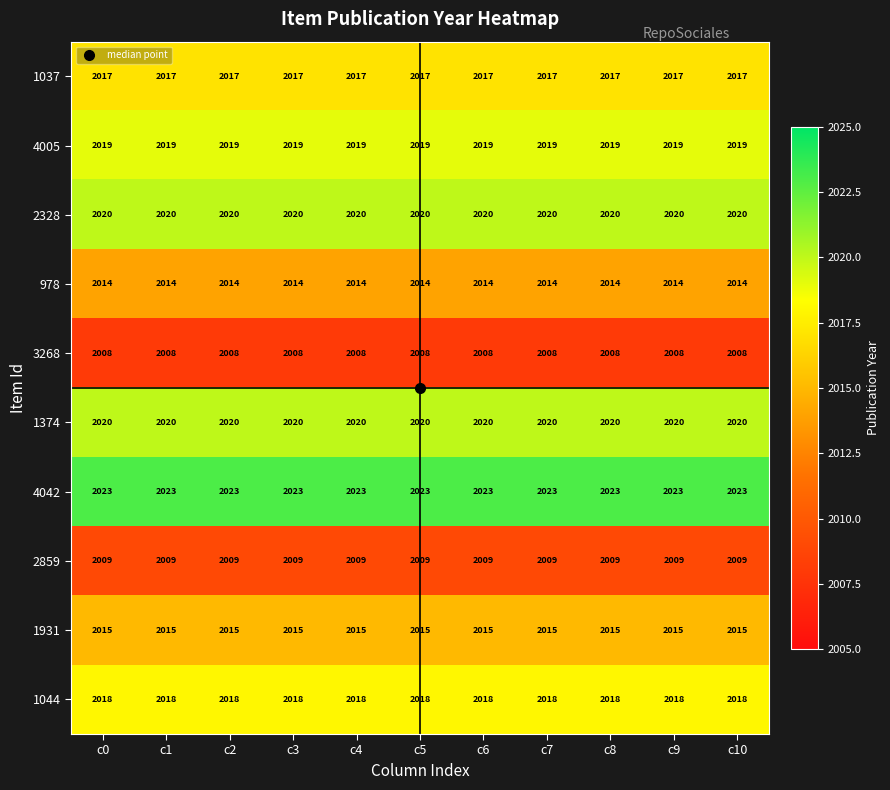

What is the minimum value shown in the chart?

2008